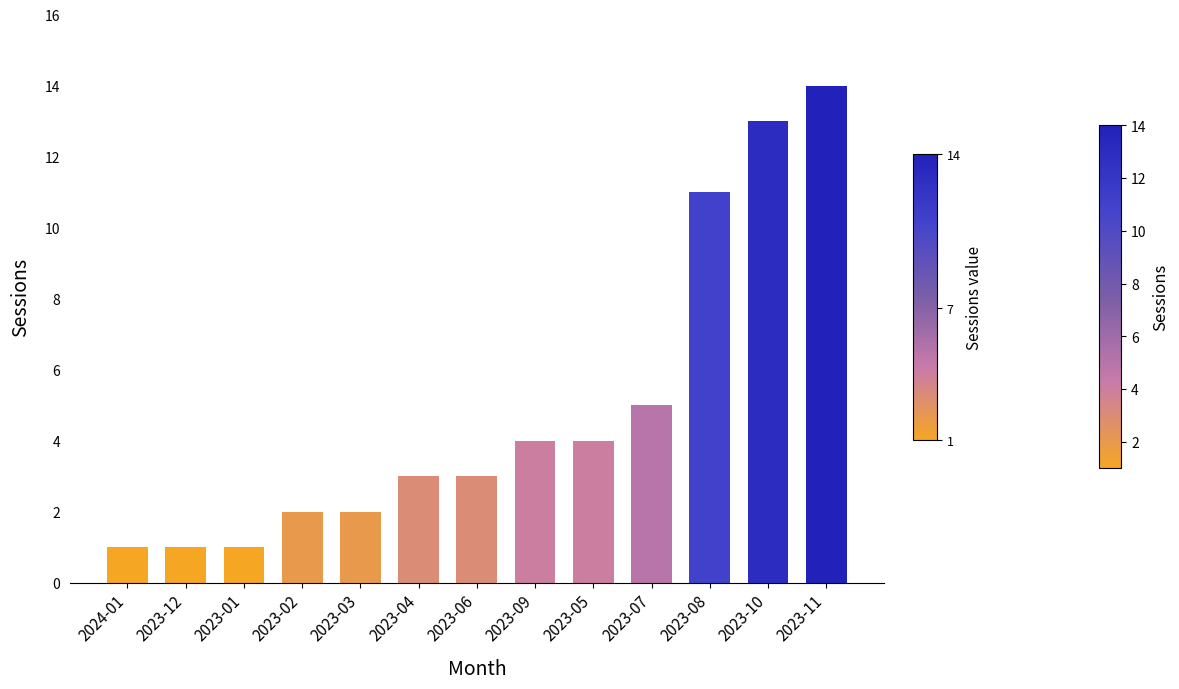

How many bars are there in total?

13